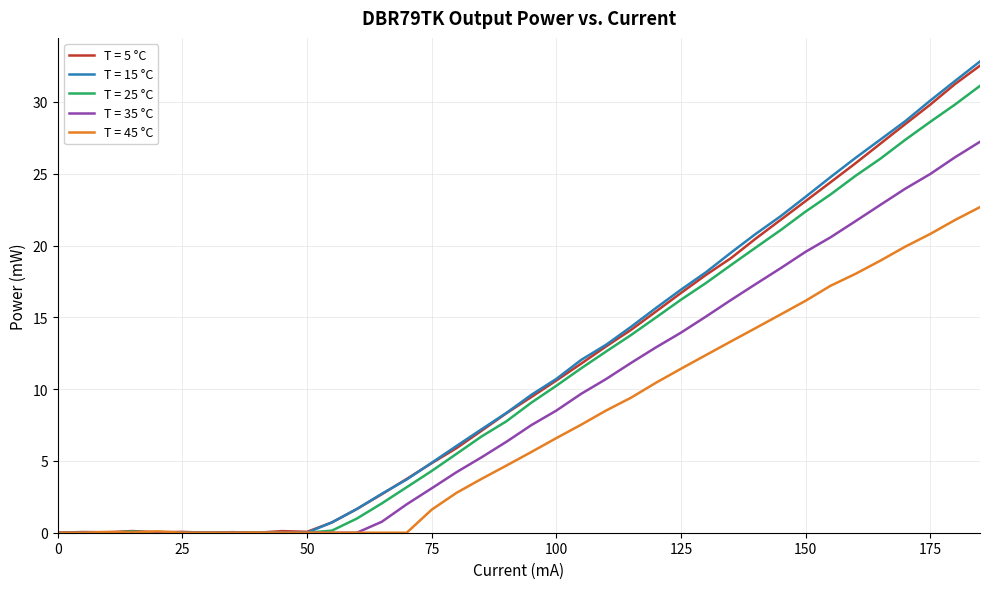

What is the difference between the maximum and minimum values in the T = 5 °C series?

32.5